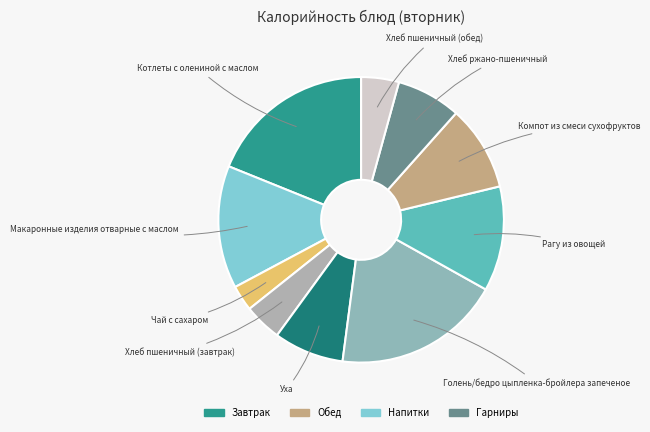

What is the smallest slice in the pie chart?

Чай с сахаром